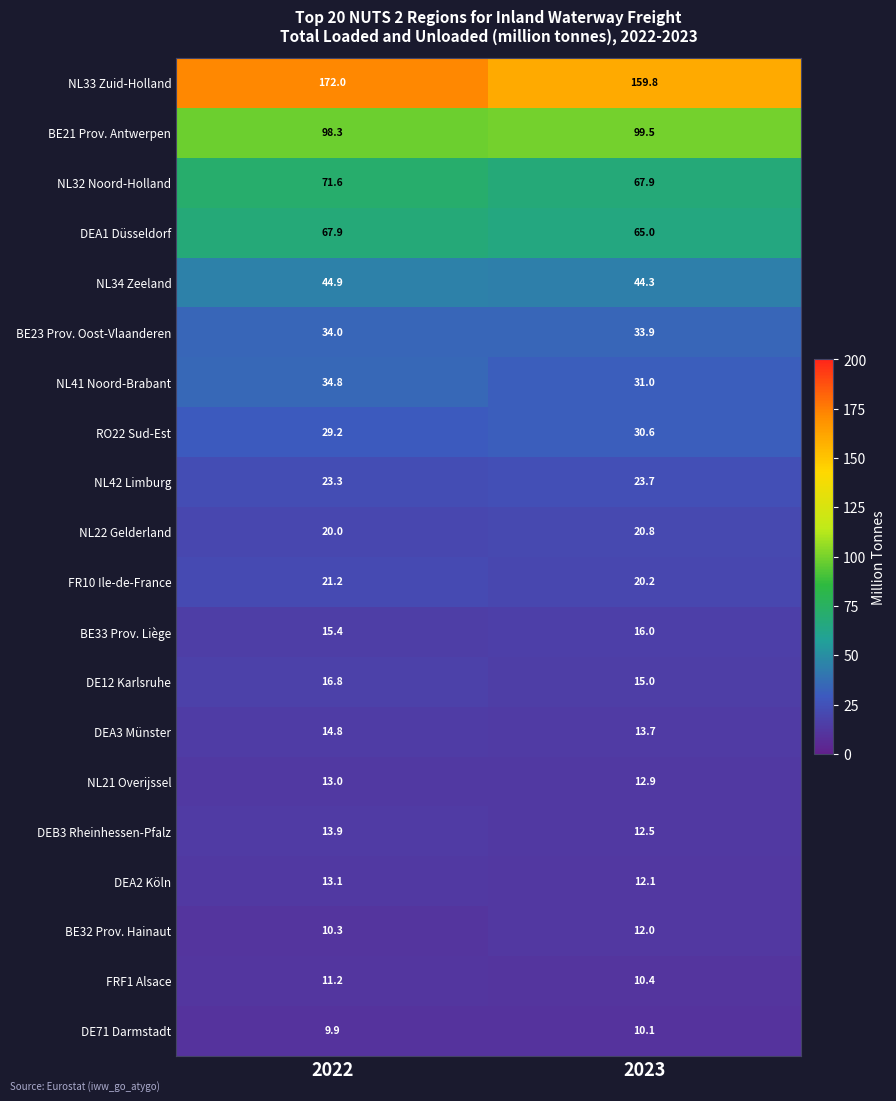

Rank the series at 2022 from highest to lowest value.

NL33 Zuid-Holland, BE21 Prov. Antwerpen, NL32 Noord-Holland, DEA1 Düsseldorf, NL34 Zeeland, NL41 Noord-Brabant, BE23 Prov. Oost-Vlaanderen, RO22 Sud-Est, NL42 Limburg, FR10 Ile-de-France, NL22 Gelderland, DE12 Karlsruhe, BE33 Prov. Liège, DEA3 Münster, DEB3 Rheinhessen-Pfalz, DEA2 Köln, NL21 Overijssel, FRF1 Alsace, BE32 Prov. Hainaut, DE71 Darmstadt